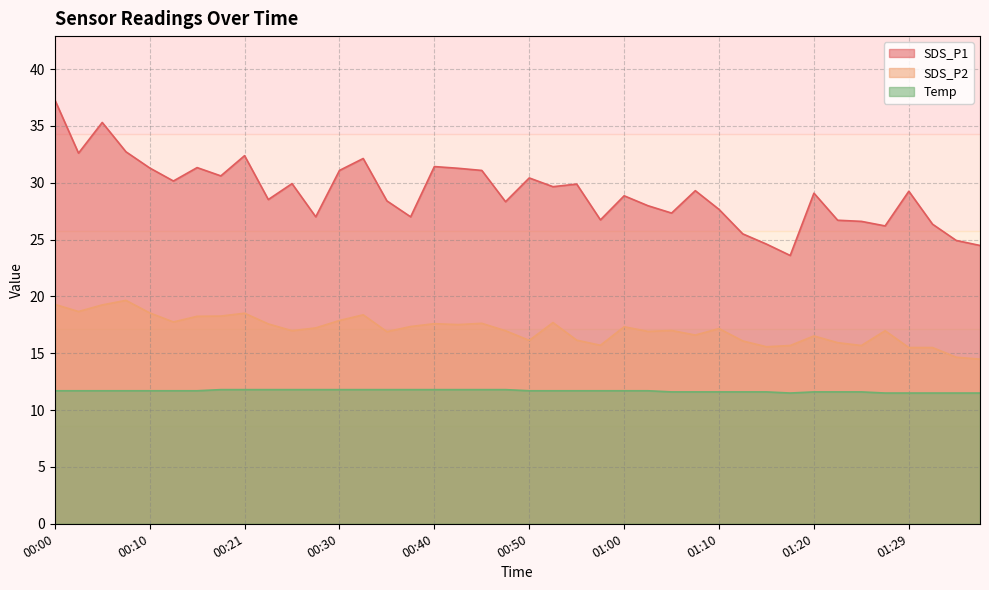

Between 00:35 and 01:00, which series saw the biggest shift?

SDS_P1